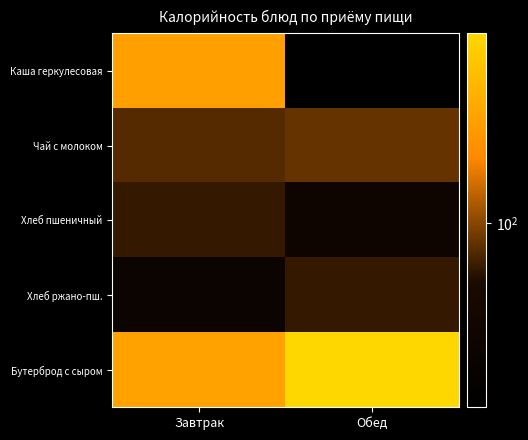

Which series has the largest total across all categories?

Бутерброд с сыром